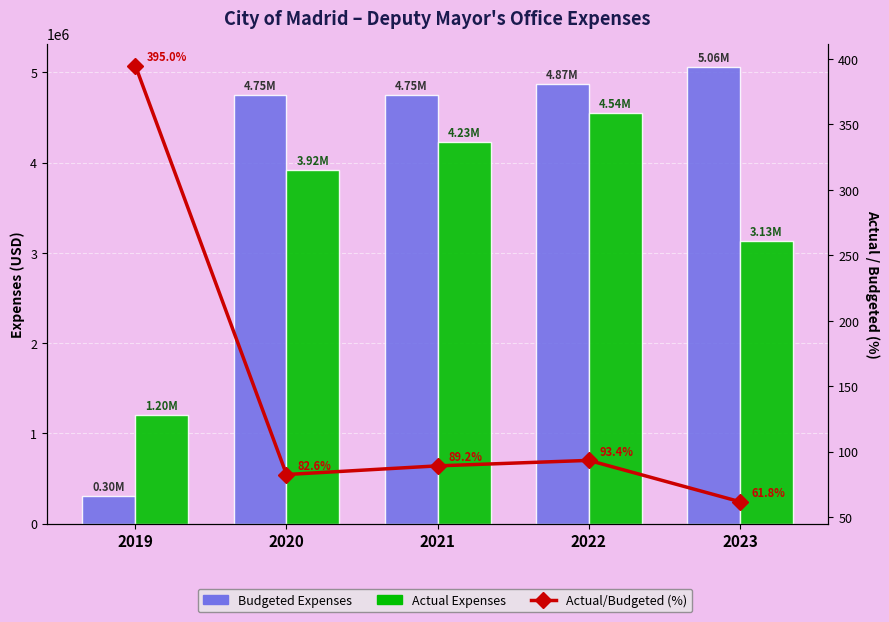

Reading left to right, list all the values displayed in this chart.

Budgeted Expenses: 304496.4	4748561.3	4746175.6	4866989.5	5064053.1
Actual Expenses: 1202623.2	3921042.7	4233169.4	4544435.8	3129692.1
Actual/Budgeted (%): 395.0	82.6	89.2	93.4	61.8